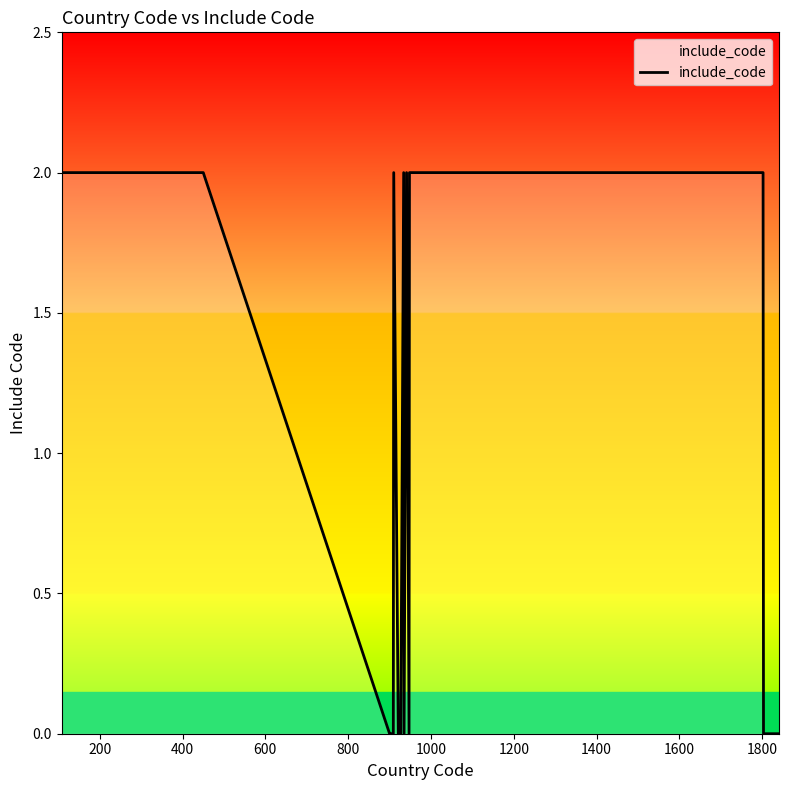

Does the chart display data point markers on the line(s)?

No